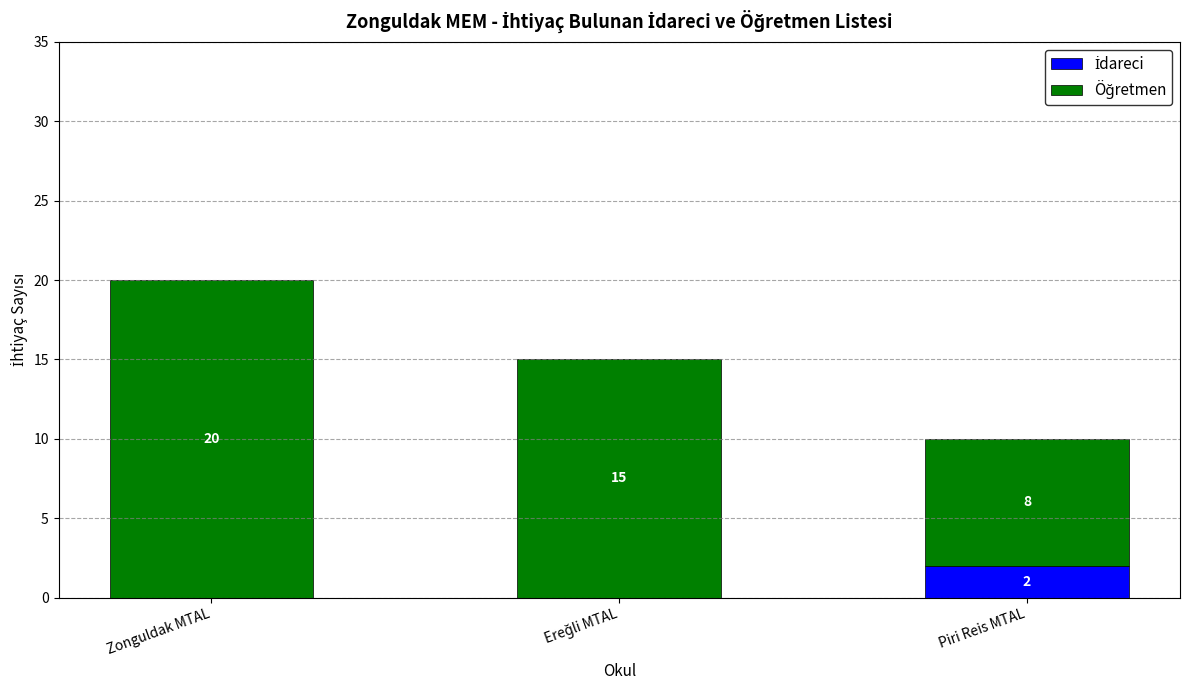

What is the total value across all series at Piri Reis MTAL?

10